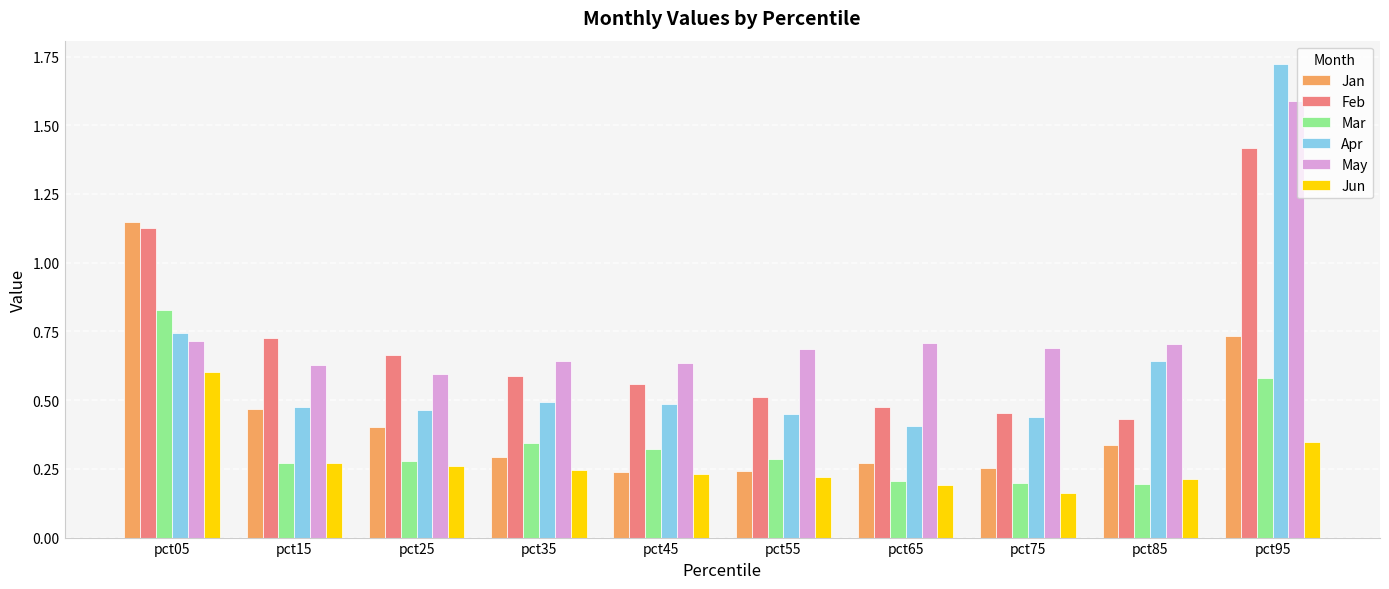

Count the Feb values in the range 0 to 1.

8